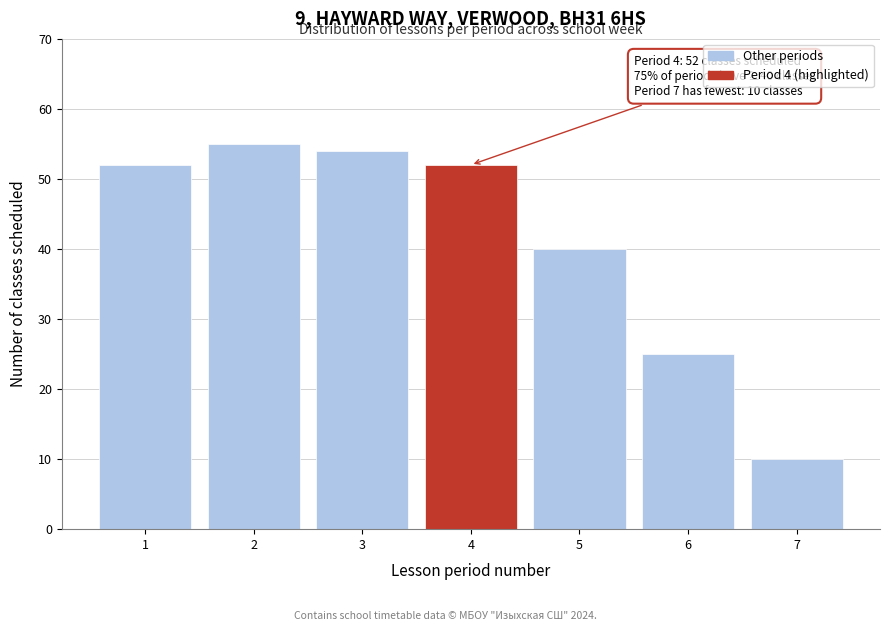

Reading left to right, extract all data points from this chart.

52	55	54	52	40	25	10